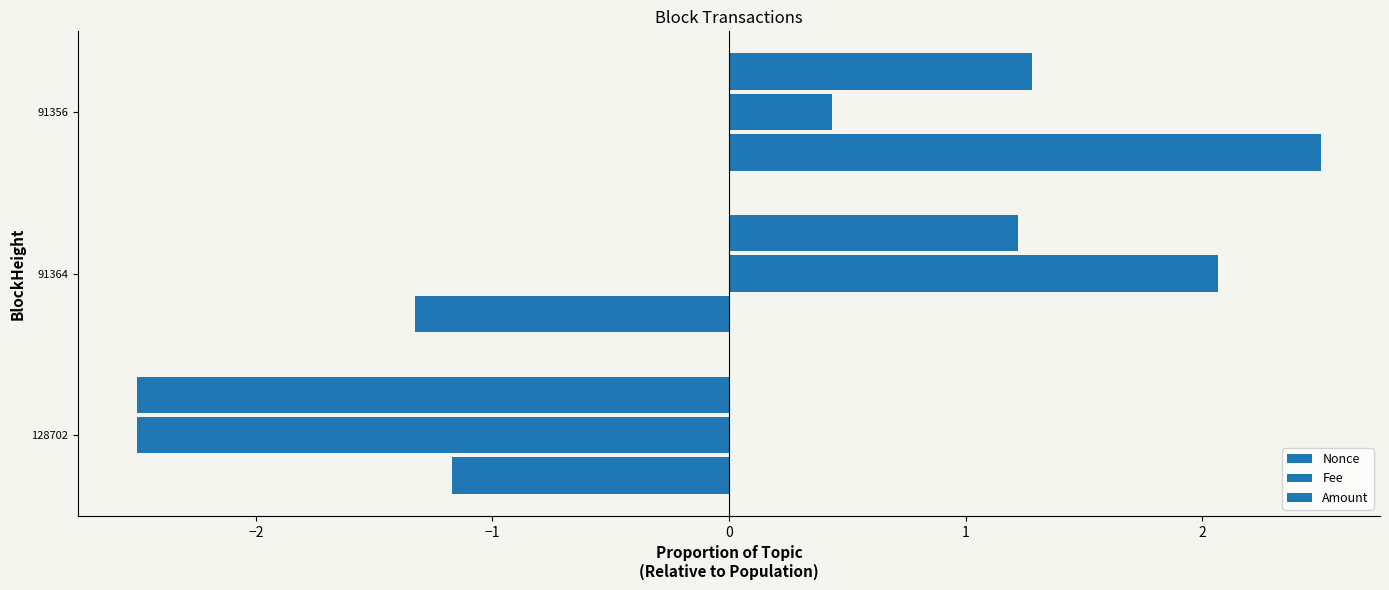

List the series in order of their peak value, lowest first.

Amount, Fee, Nonce